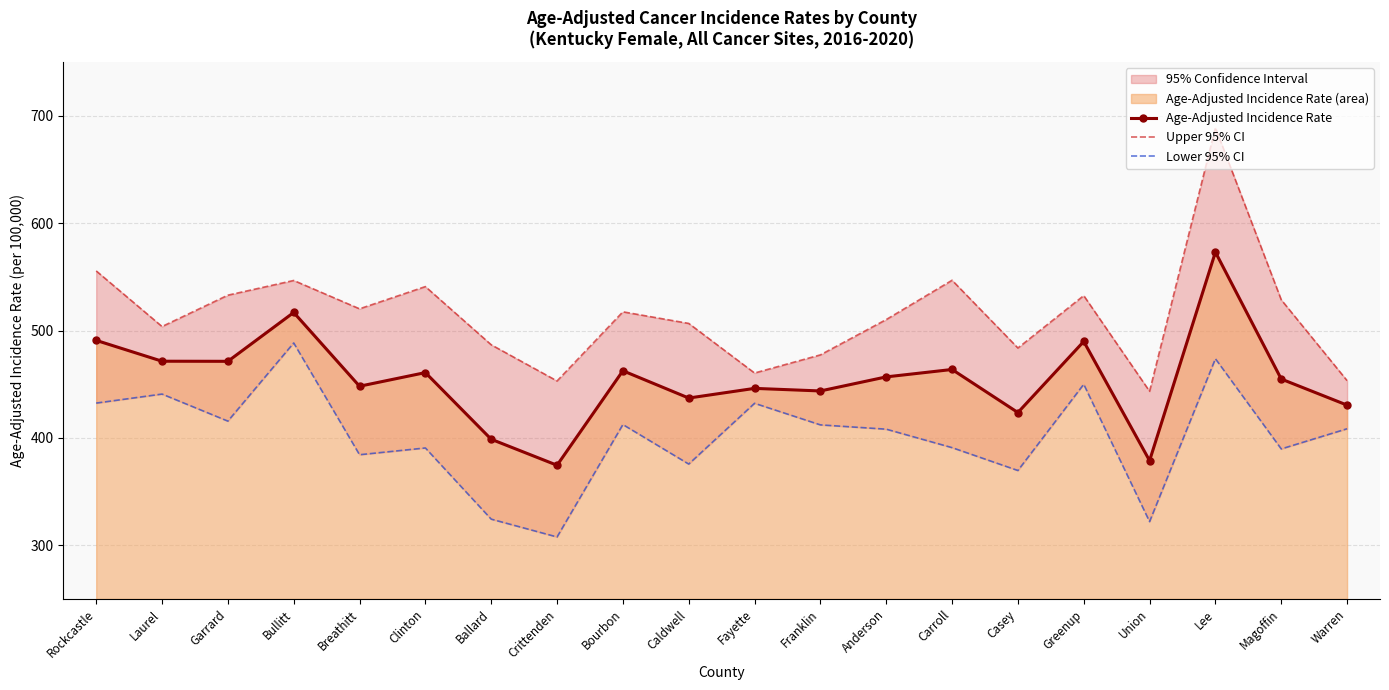

Is it true that Age-Adjusted Incidence Rate equals 456.8 at Anderson?

True